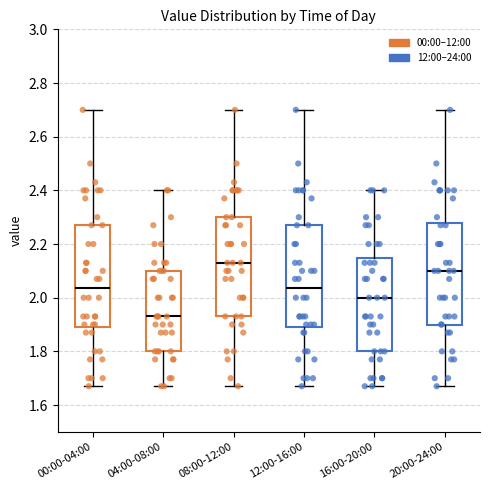

Where does the median line of the box for 20:00-24:00 sit on the y-axis? The values are not printed on the chart, so give them approximately, as read against the axis.

2.10